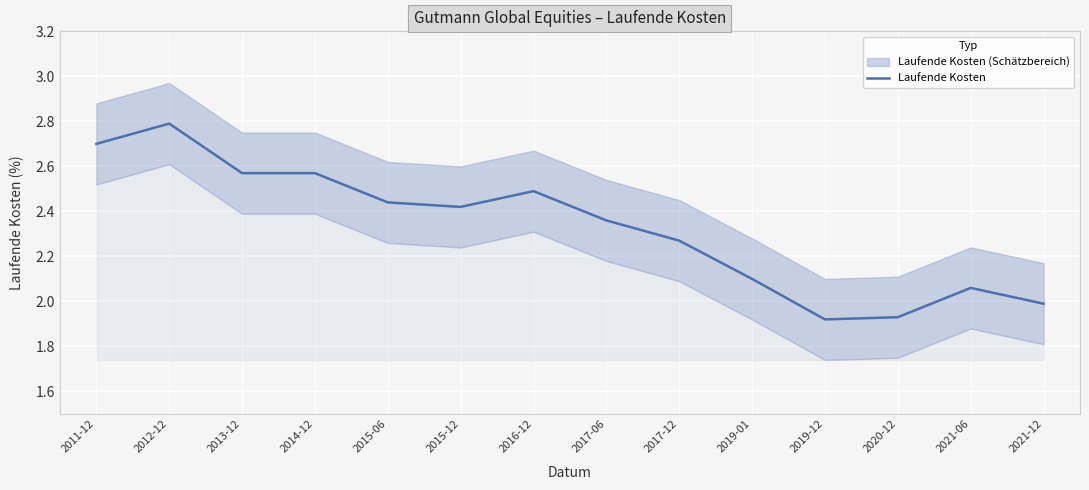

Approximately how many times larger is the value at 2015-06 compared to 2017-12?

1.1